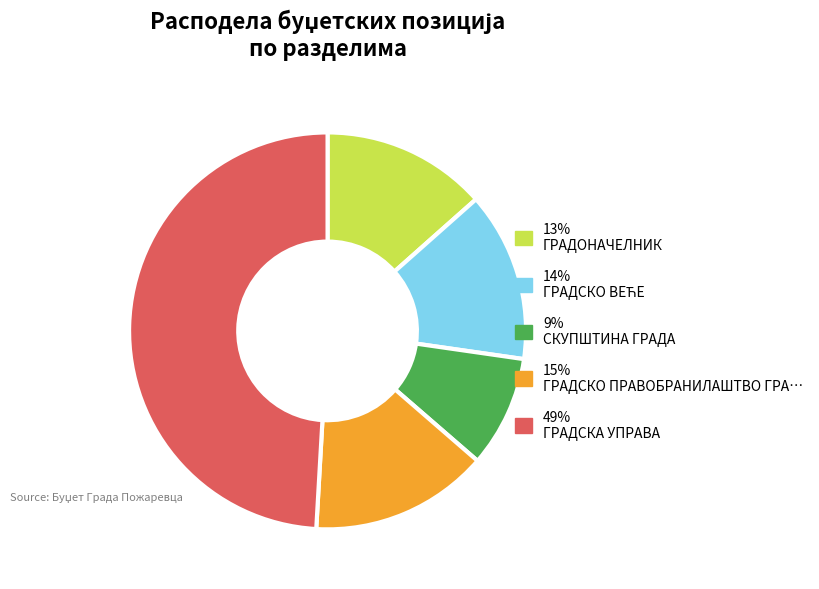

Which slice is the smallest?

9% СКУПШТИНА ГРАДА